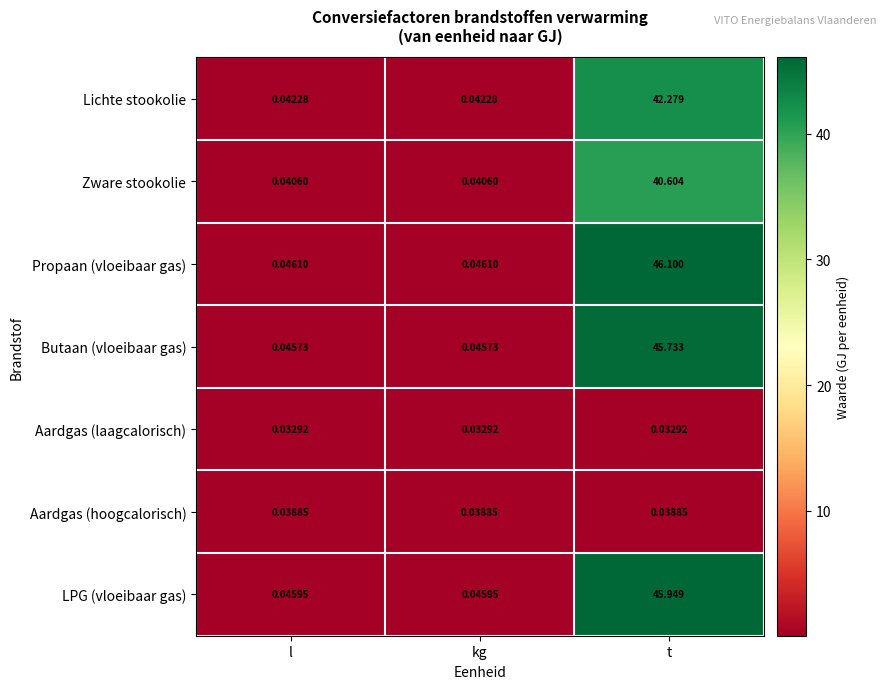

At which category does the chart reach its peak across all series?

t